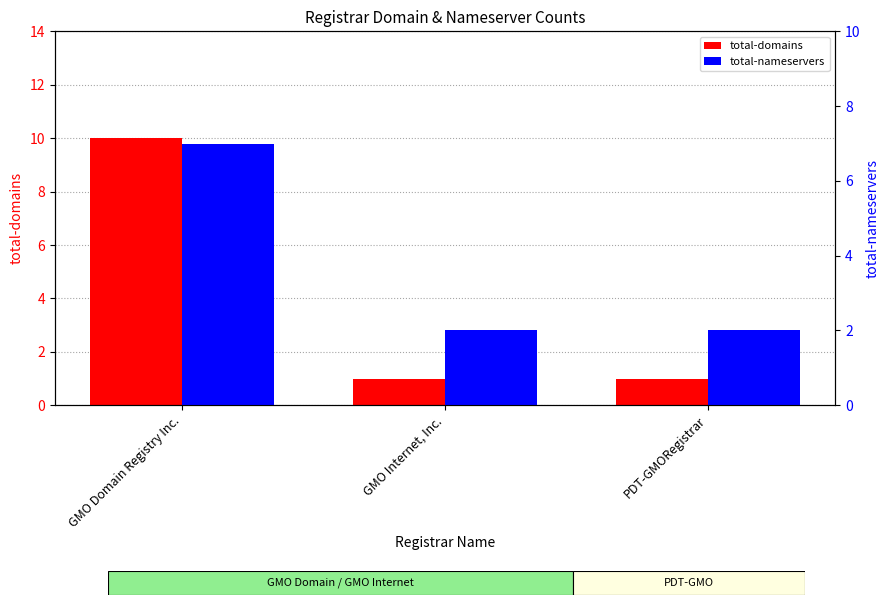

What is the total value across all series at GMO Internet, Inc.?

3